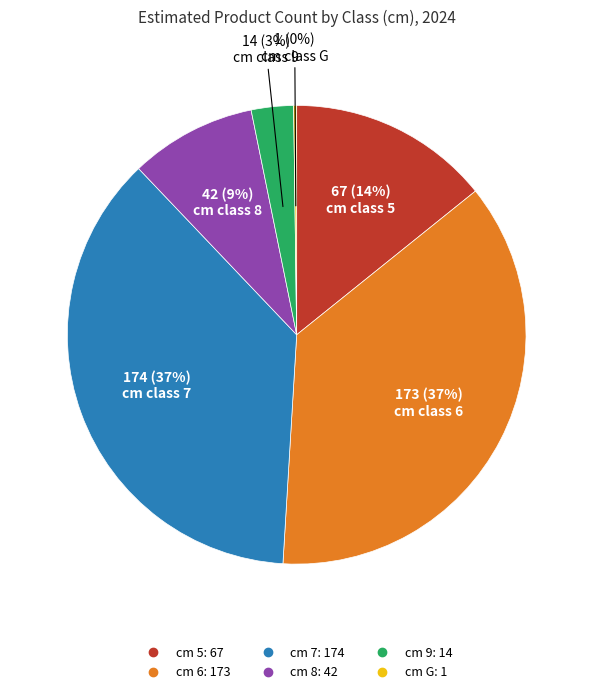

To the nearest percent, what is the average slice percentage?

17%